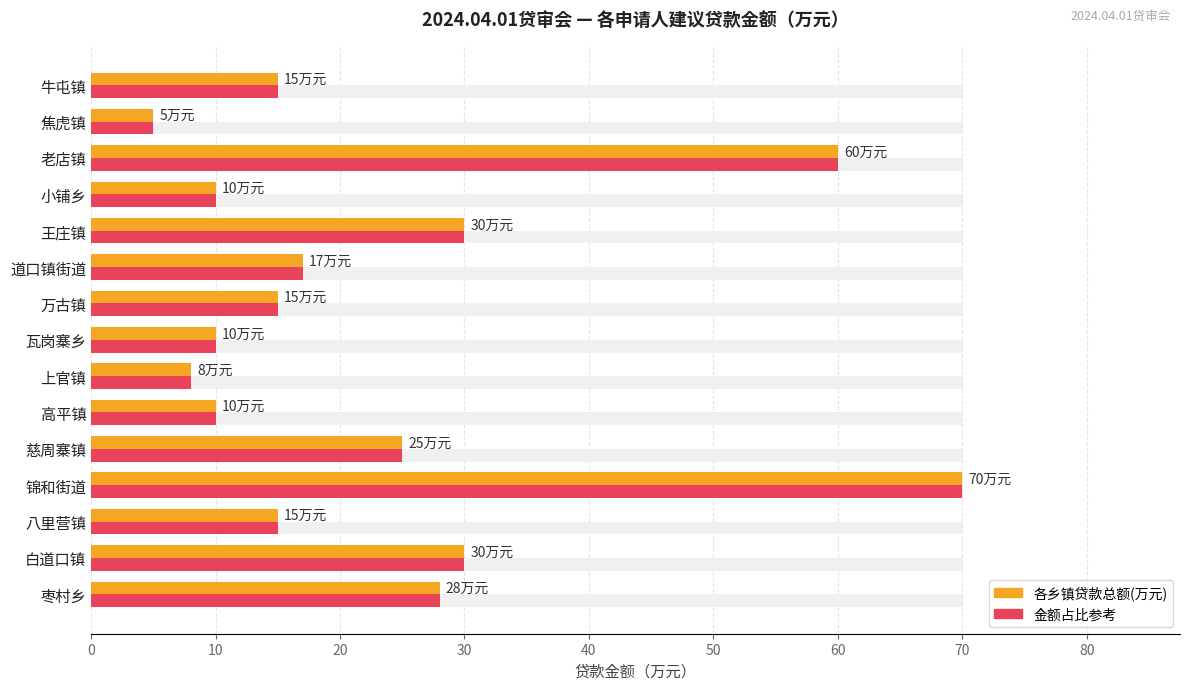

Count the number of data series in this chart.

2